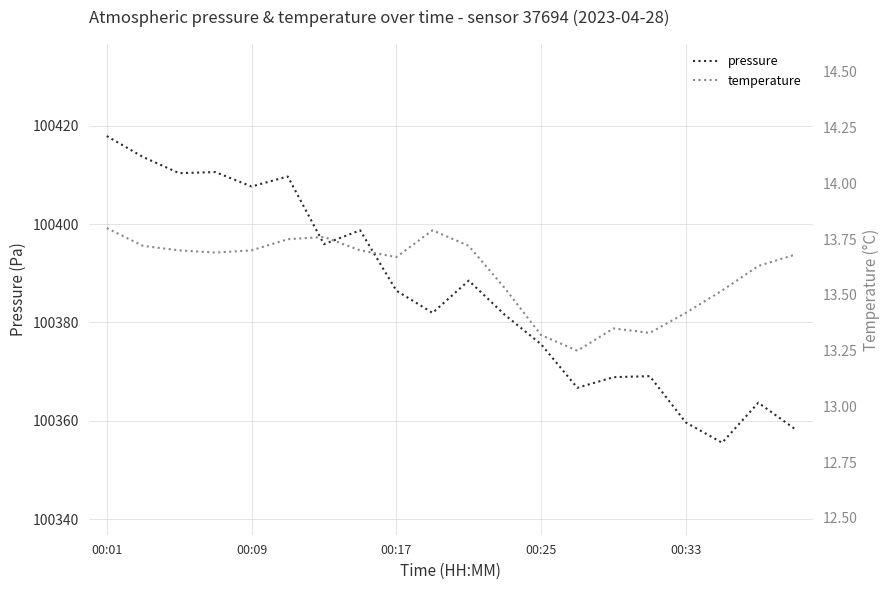

True or false: pressure and temperature cross at least once.

False